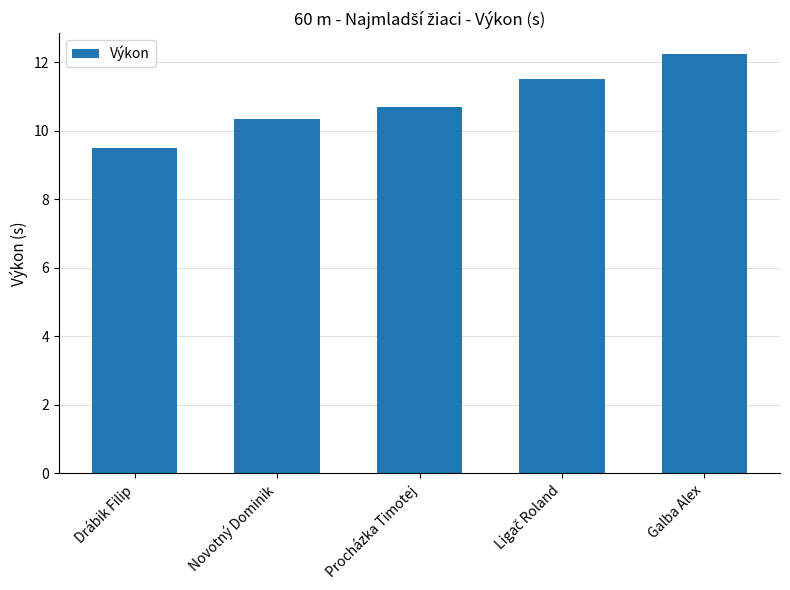

What is the change in value from Novotný Dominik to Galba Alex?

+1.9